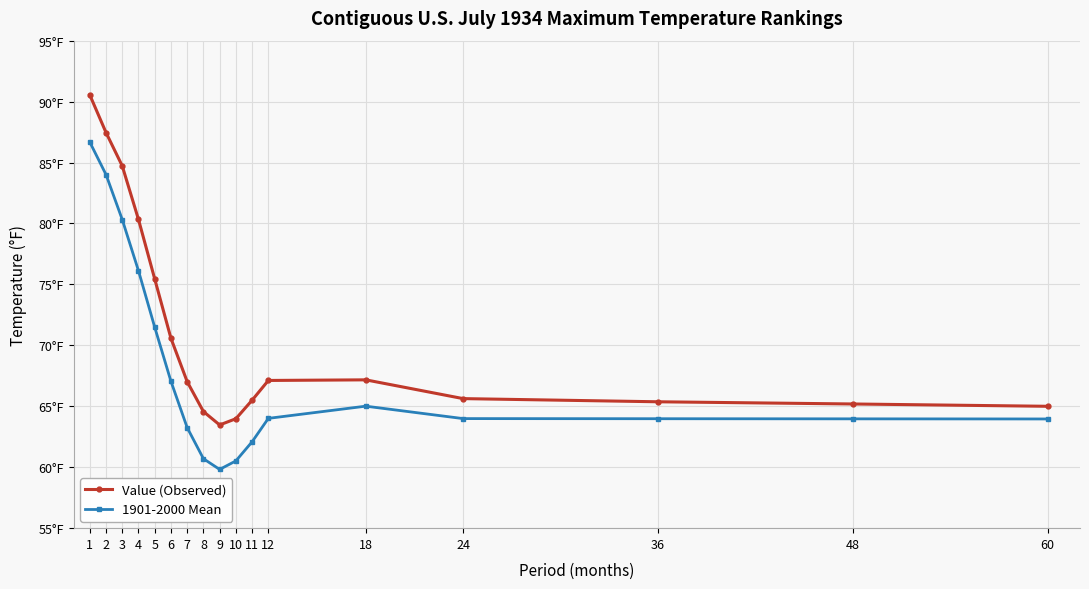

Is it true that Value (Observed) equals 67.1 at 12?

True